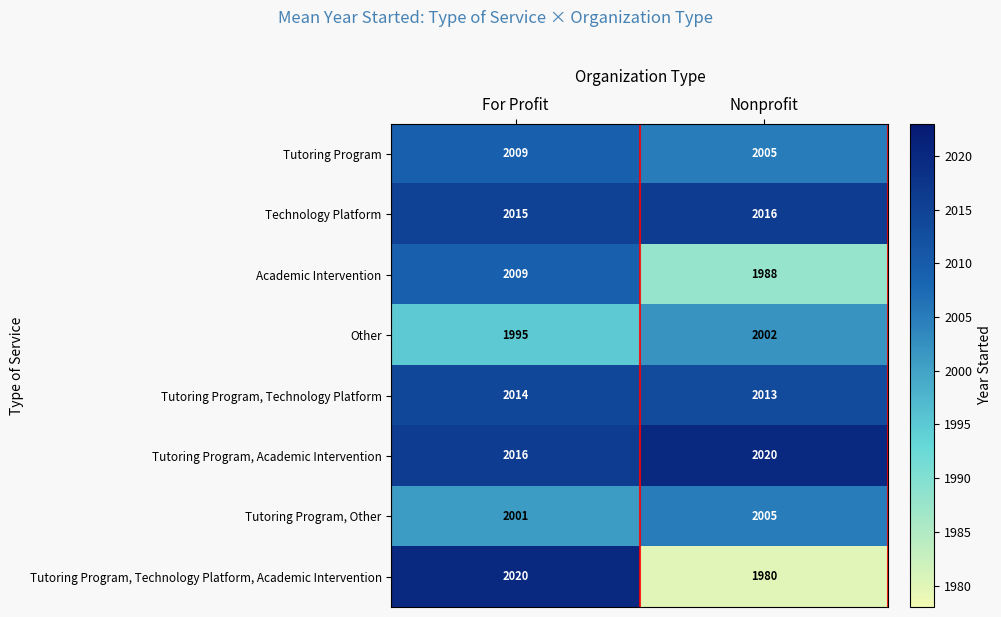

Reading right to left, extract all data points from this chart.

Tutoring Program: 2005	2009
Technology Platform: 2016	2015
Academic Intervention: 1988	2009
Other: 2002	1995
Tutoring Program, Technology Platform: 2013	2014
Tutoring Program, Academic Intervention: 2020	2016
Tutoring Program, Other: 2005	2001
Tutoring Program, Technology Platform, Academic Intervention: 1980	2020